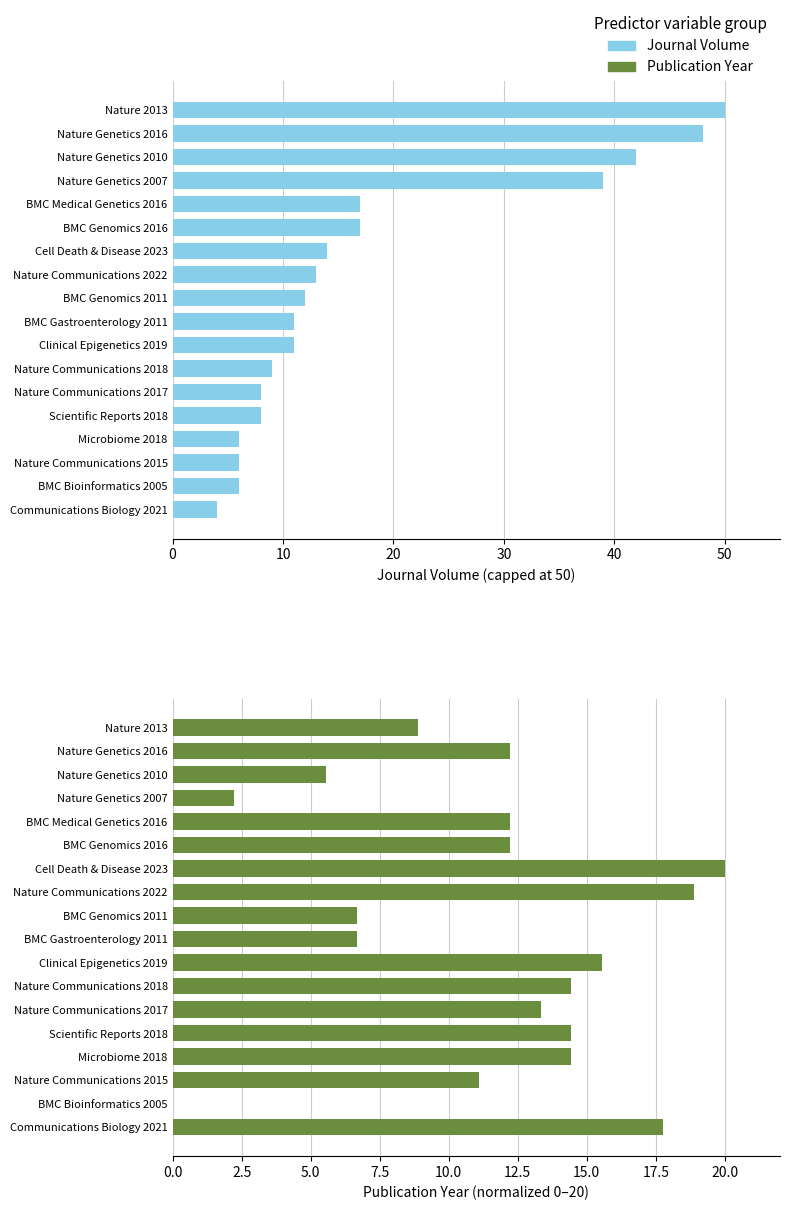

How many values in the Journal Volume series exceed 12?

8